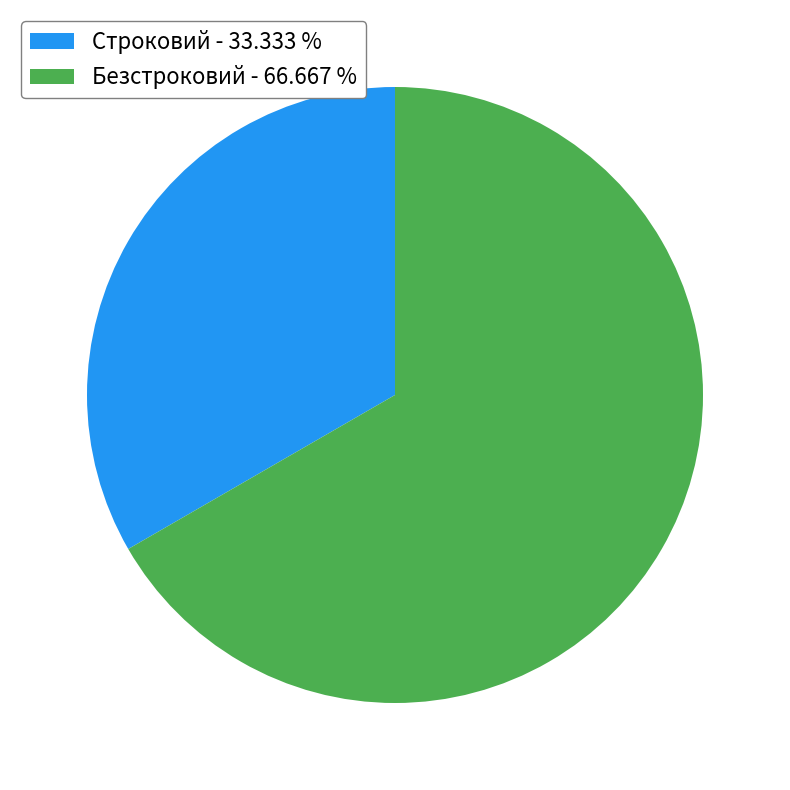

Does Безстроковий - 66.667 % account for over 50% of the chart?

Yes